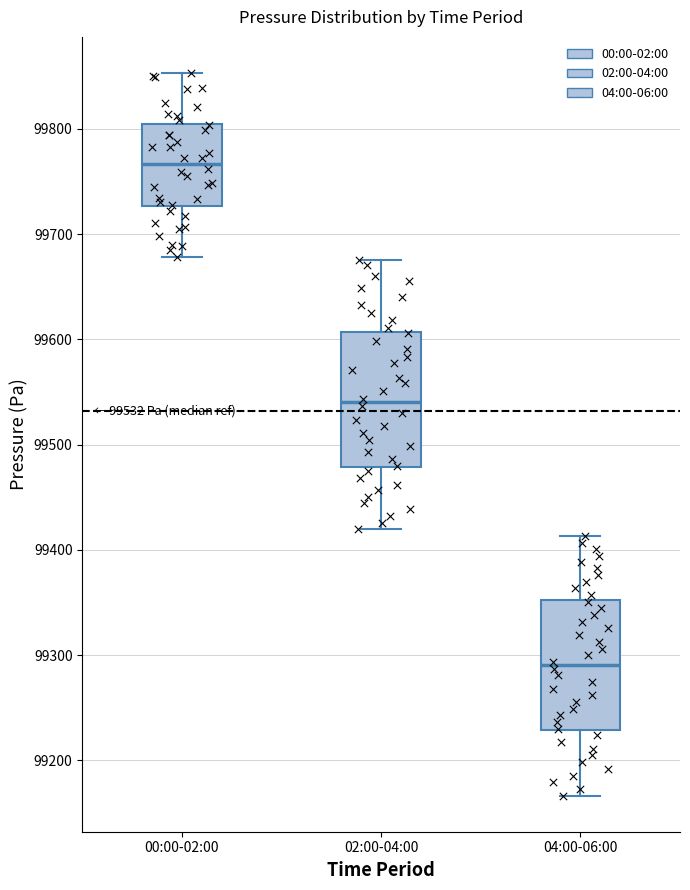

Which box's median line is the lowest?

04:00-06:00